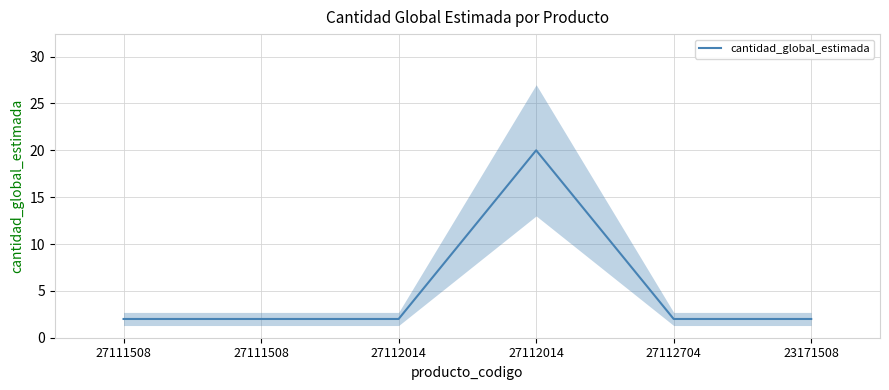

At which label is the value closest to 11?

27111508